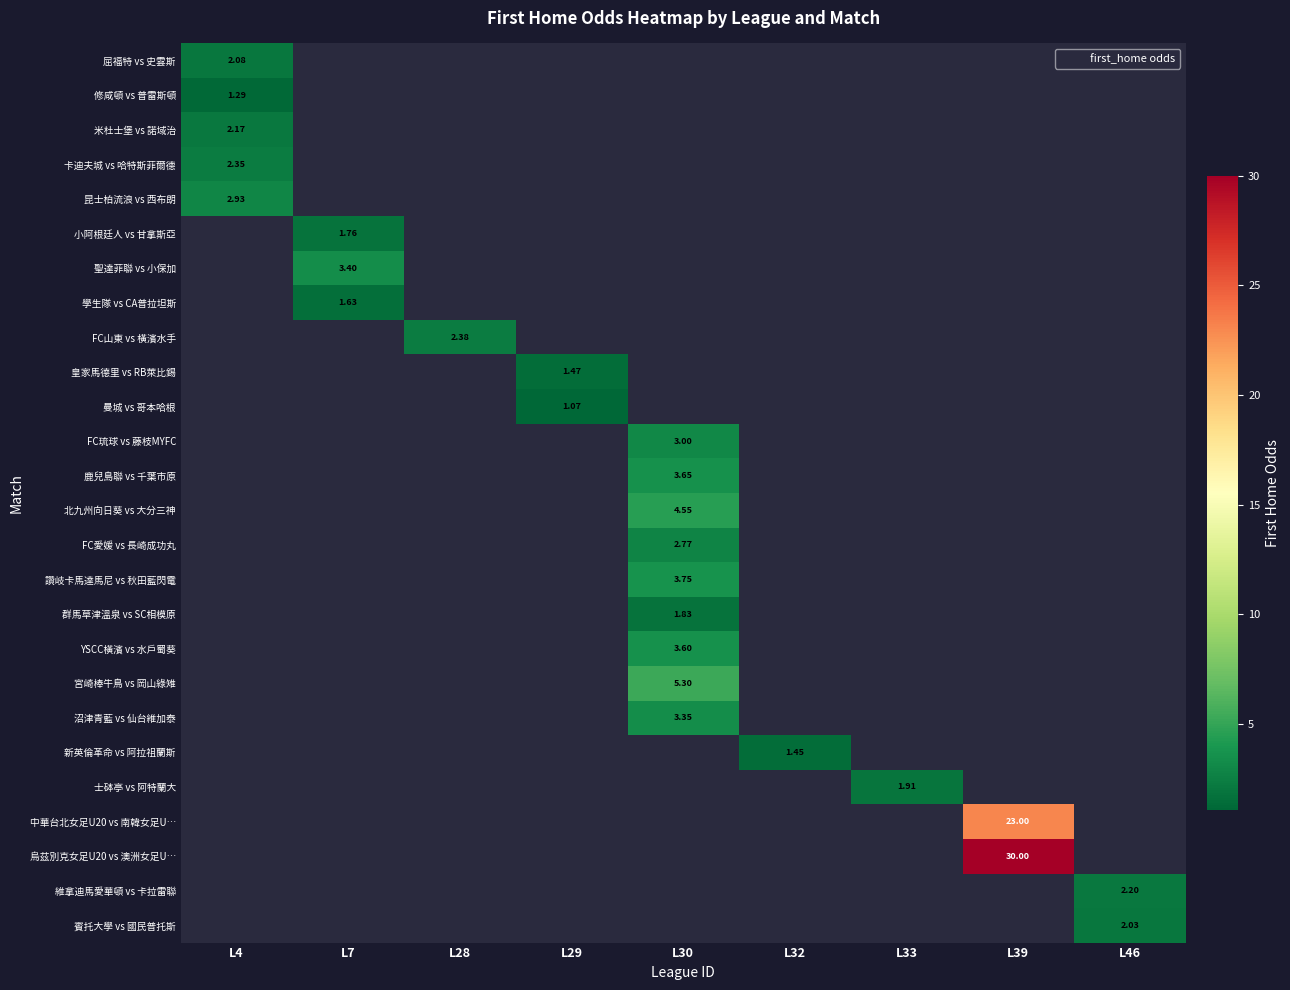

How many series are shown in this chart?

26